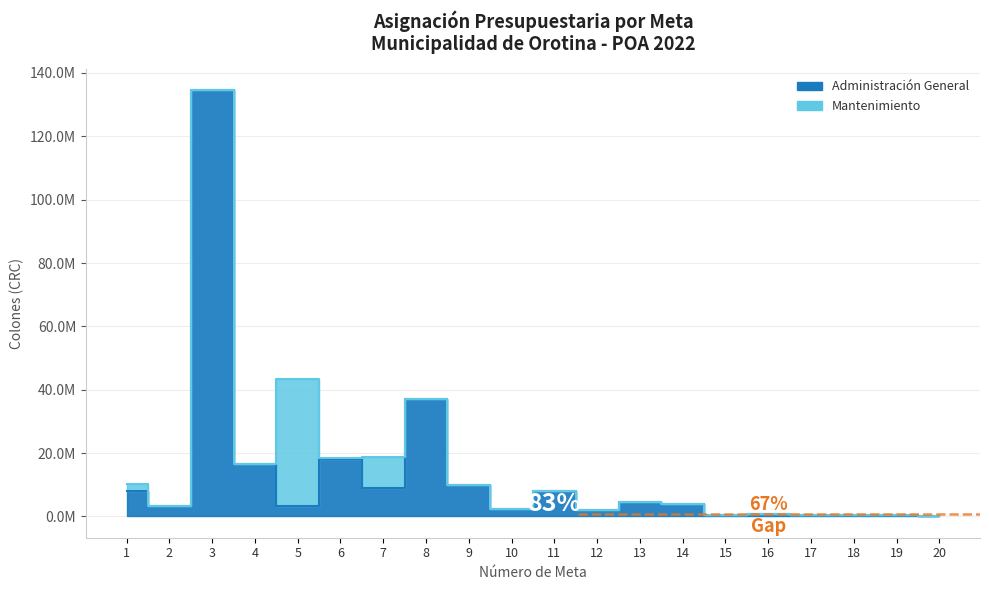

Reading left to right, list all the values displayed in this chart.

8000000.0	3150000.0	134493531.1	16500000.0	3350000.0	18000000.0	9000000.0	36925000.0	10000000.0	2500000.0	8000000.0	2000000.0	4560000.0	4000000.0	350000.0	700000.0	300000.0	300000.0	450000.0	200000.0